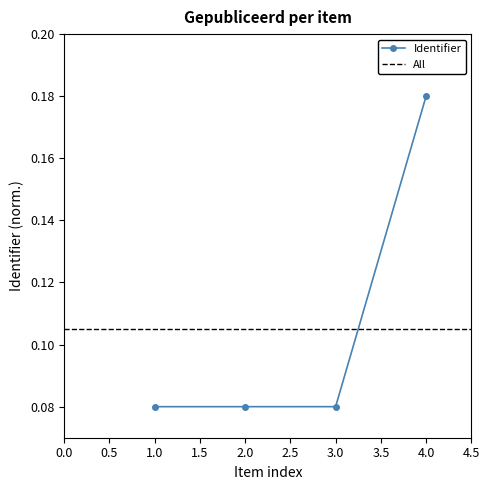

At which label does Identifier reach its peak?

4.0